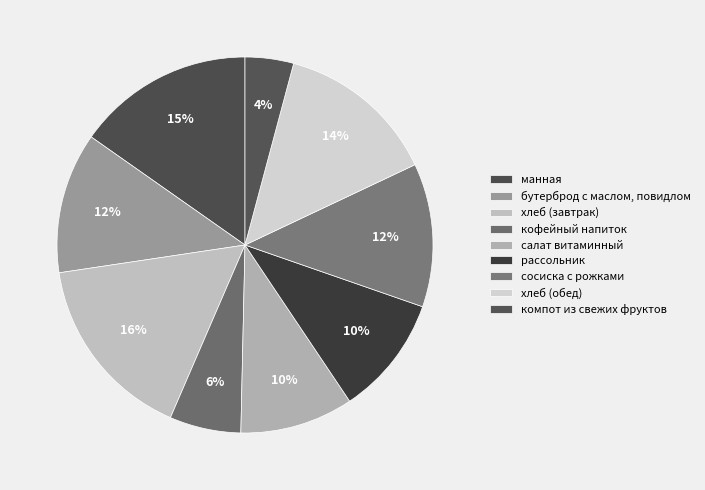

Is компот из свежих фруктов the majority of the pie?

No